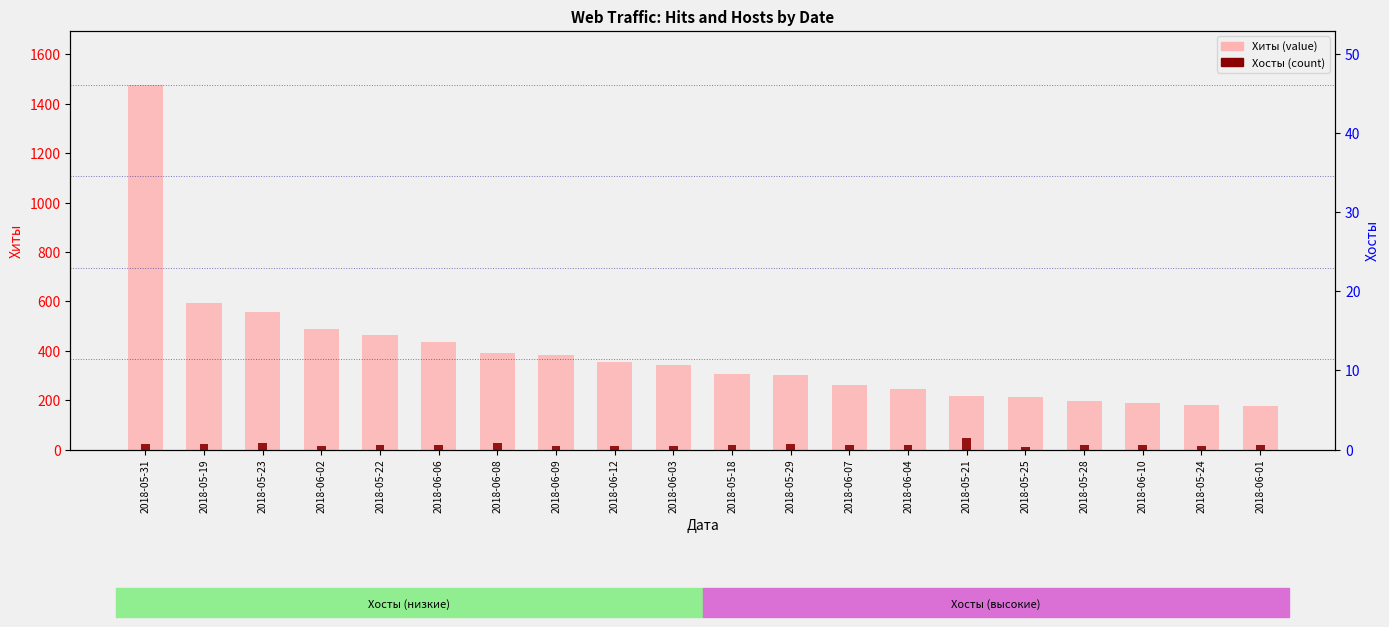

What is the sum of all Хиты values?

7753